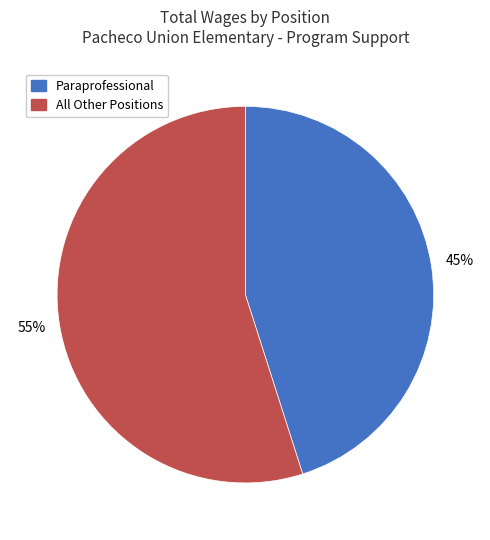

Count the number of slices in the pie.

2